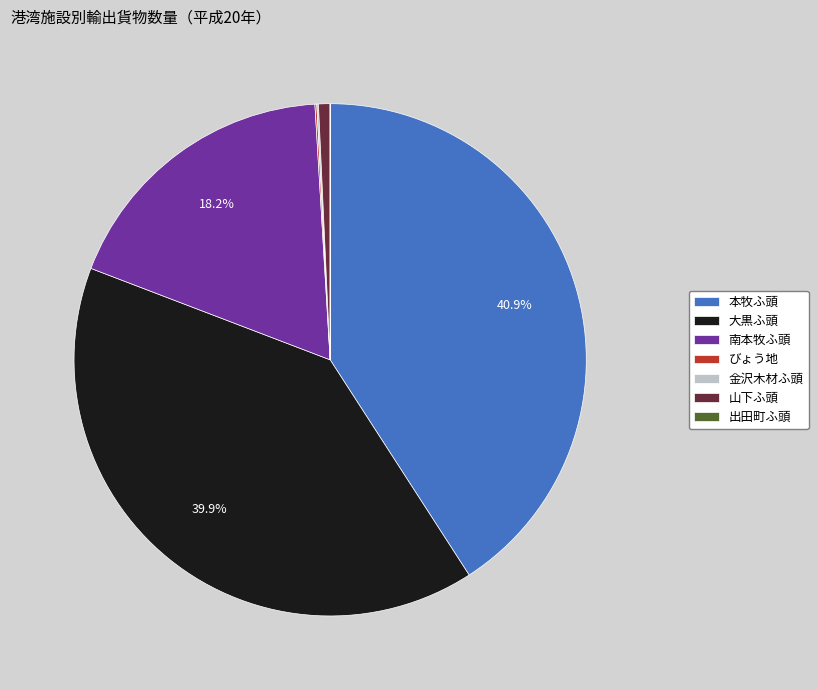

To the nearest percent, what is the difference between the largest and smallest slice percentages?

41%